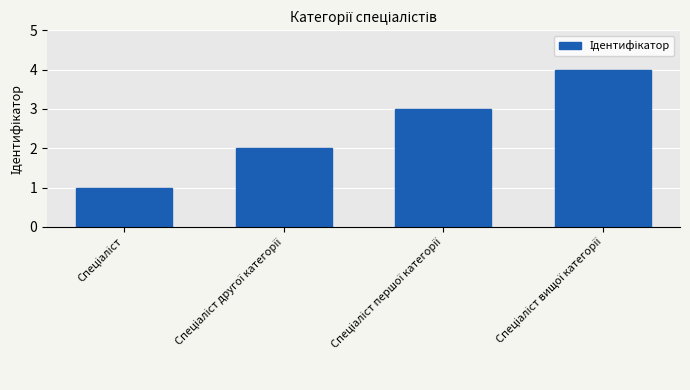

What is the sum of all values?

10